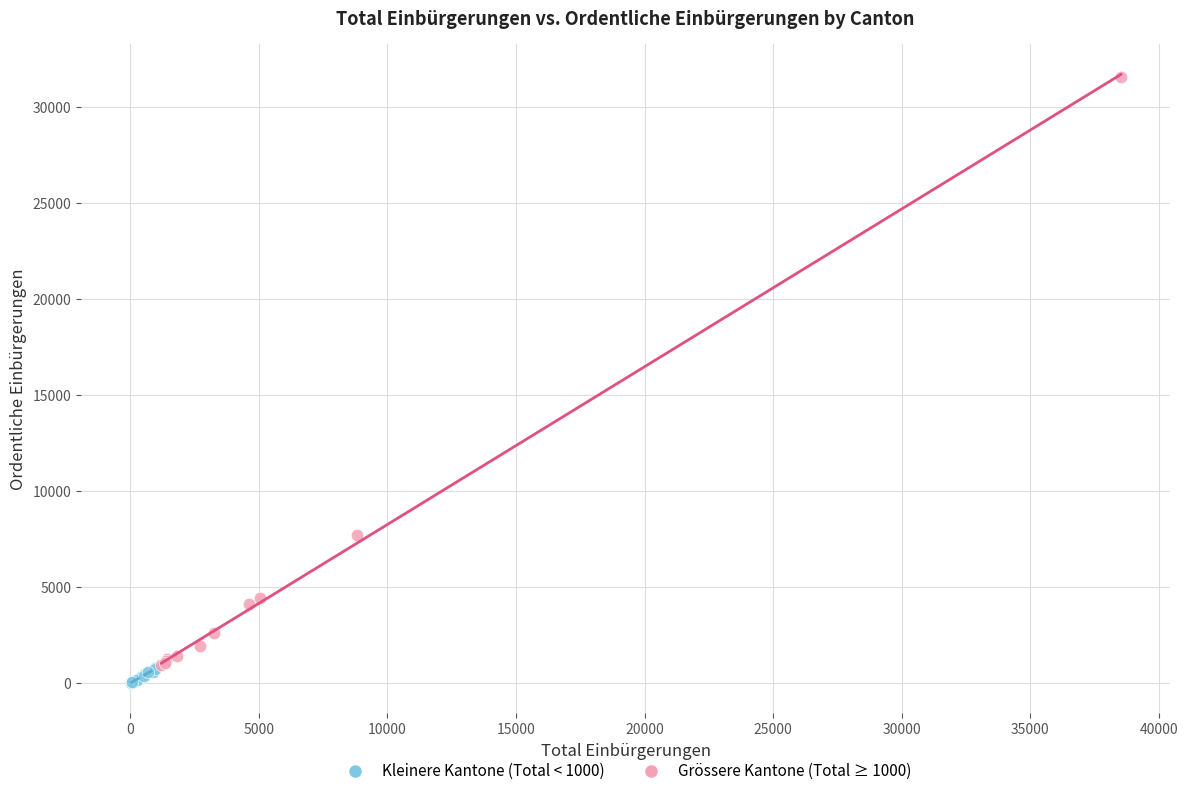

Which series has the largest Y range (max minus min)?

Grössere Kantone (Total ≥ 1000)